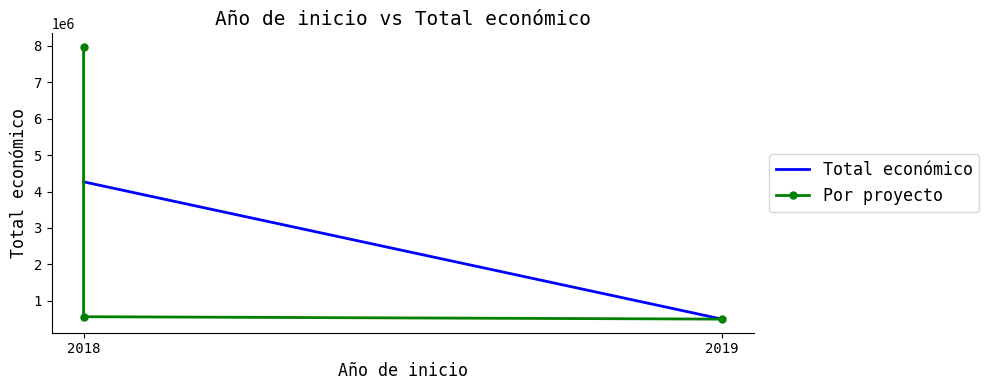

What is the maximum value shown in the chart?

7967413